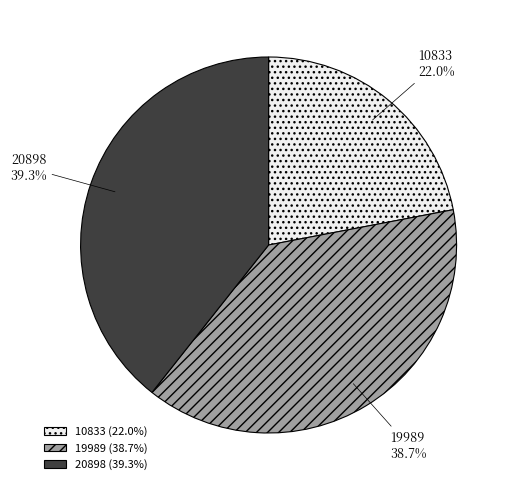

What is the ratio of the value at 20898 to the value at 19989?

1.0